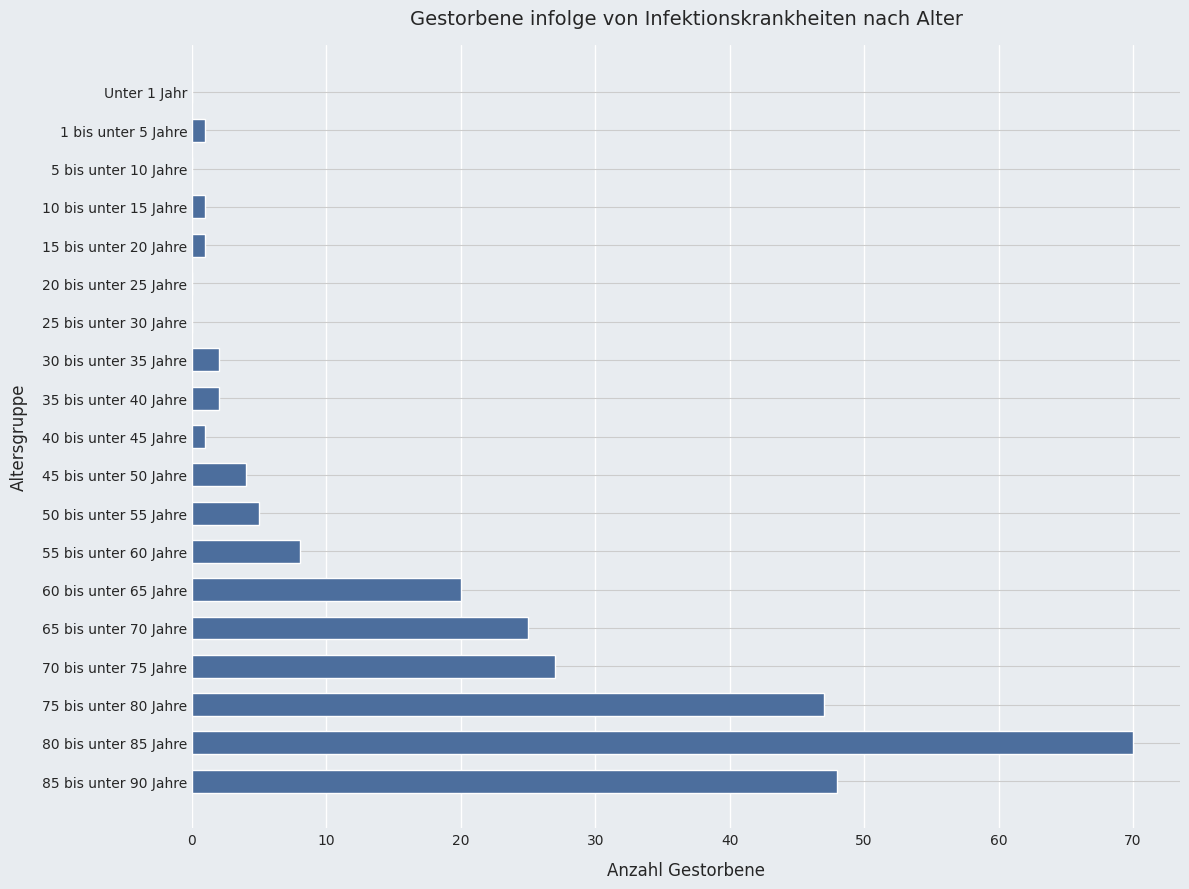

Which category has the highest value across all series?

80 bis unter 85 Jahre